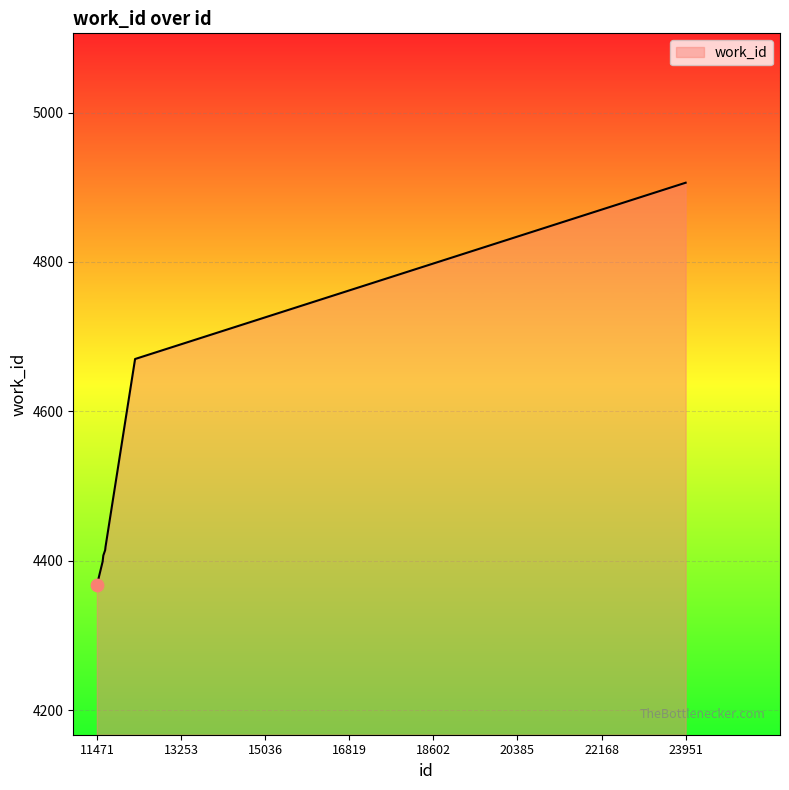

What is the minimum value shown in the chart?

4367